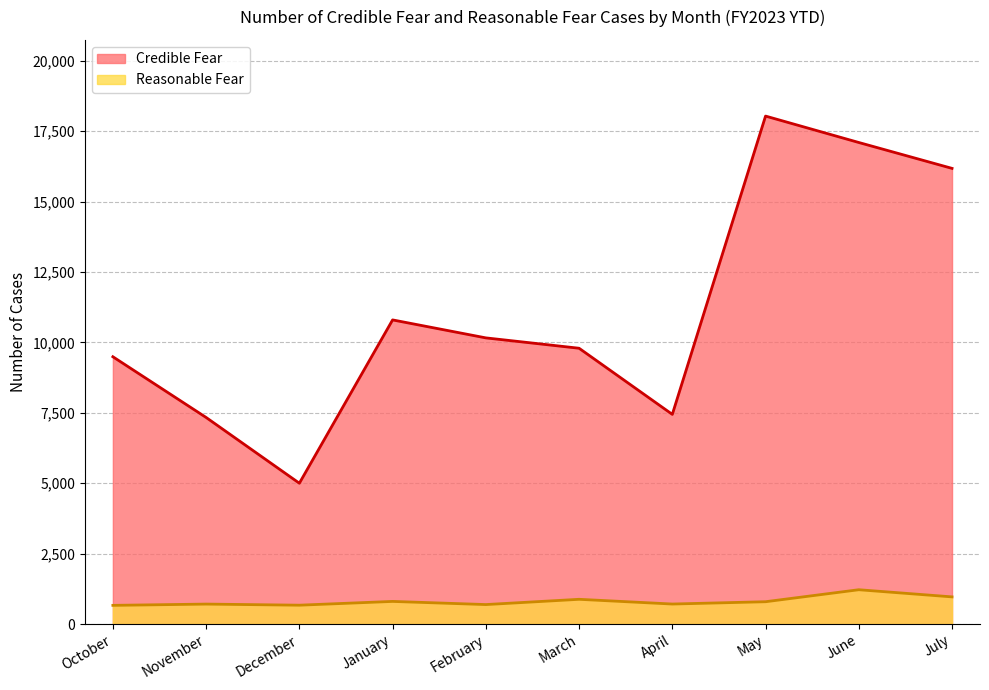

List the series in order of their peak value, lowest first.

Reasonable Fear, Credible Fear